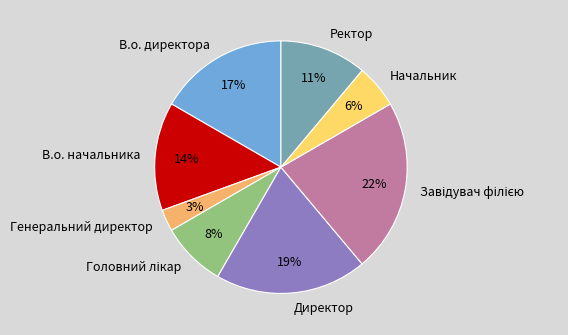

To the nearest percent, what portion does Генеральний директор represent?

3%